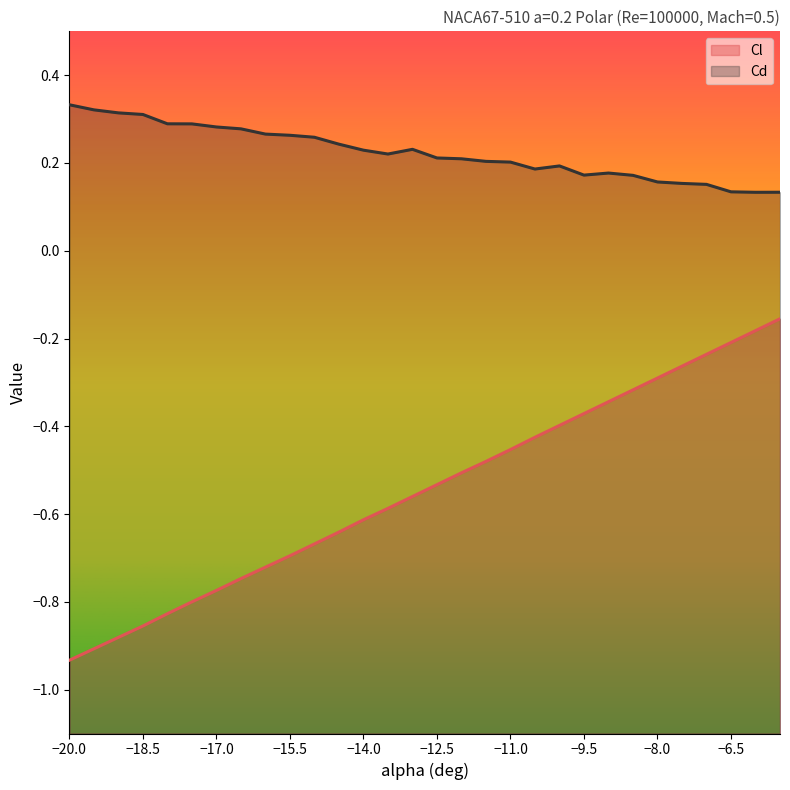

Count the number of data series in this chart.

2